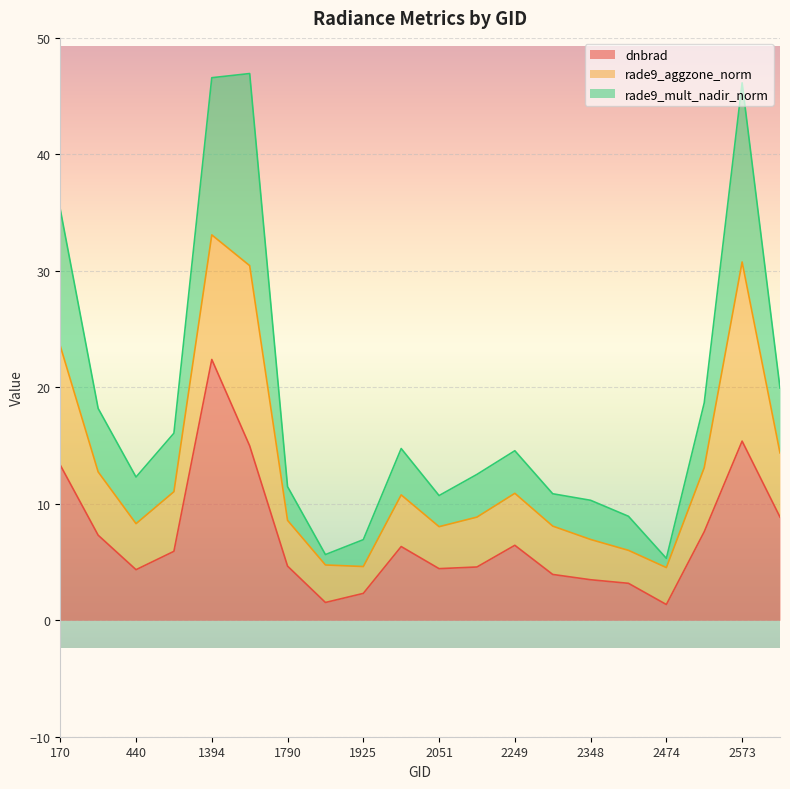

What is the approximate value of dnbrad at 2267?

3.9